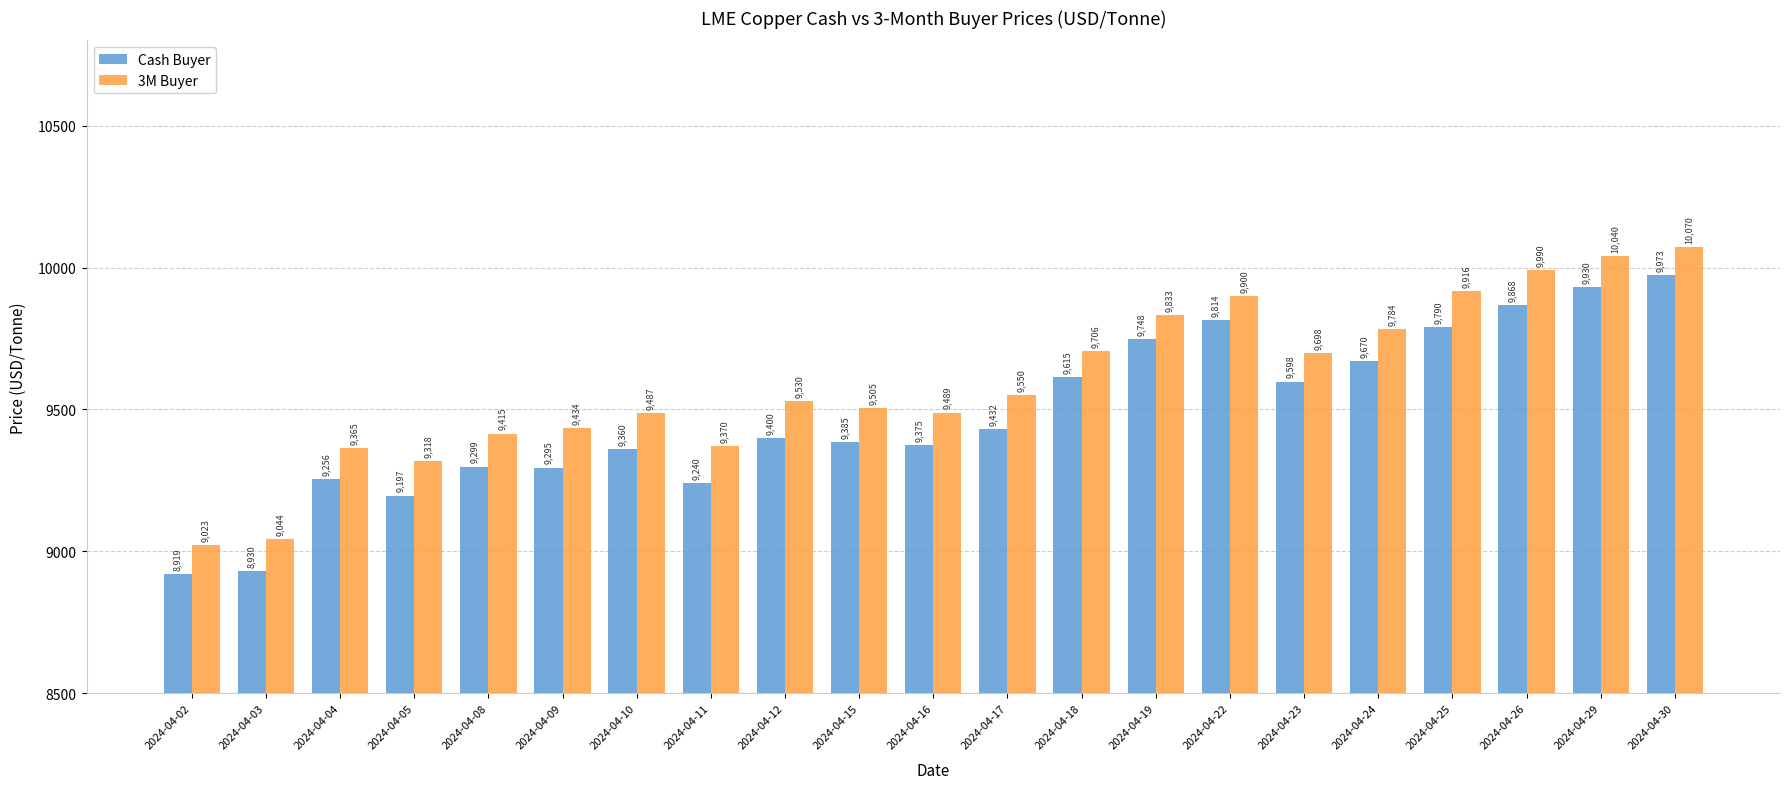

At 2024-04-04, list the series in order from largest to smallest.

3M Buyer, Cash Buyer